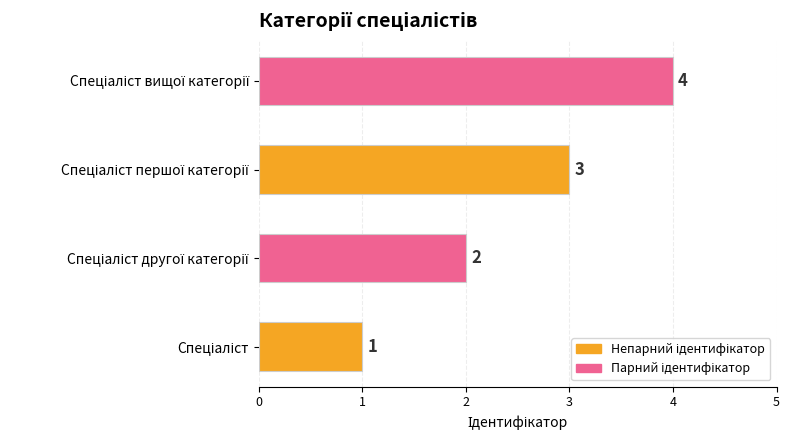

What is the maximum value shown in the chart?

4